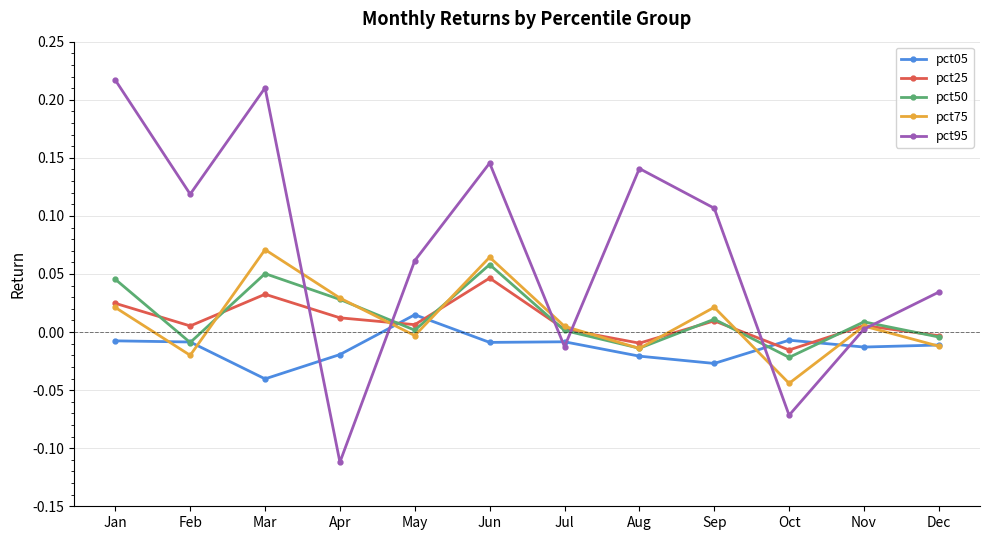

What are all the series names shown in the legend?

pct05, pct25, pct50, pct75, pct95